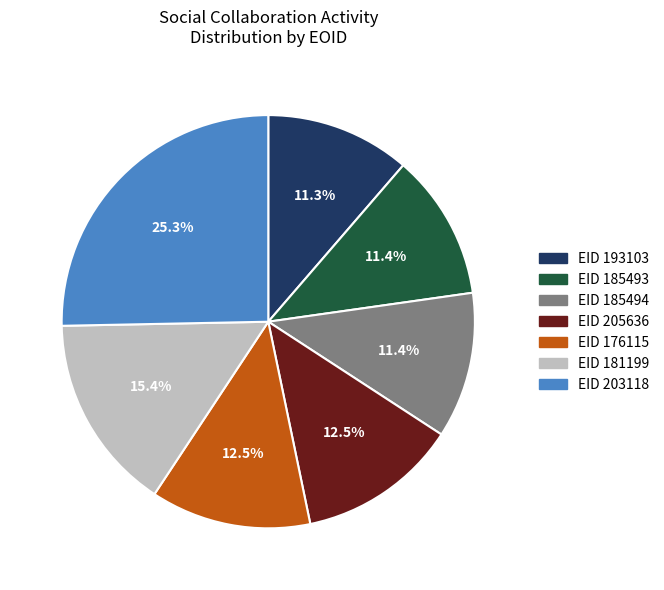

Does any single category account for the majority?

No